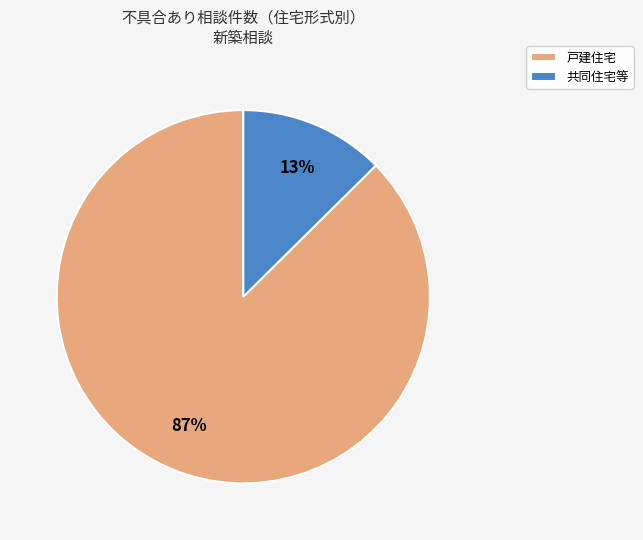

Is the sum of 共同住宅等 and 戸建住宅 greater than half?

Yes